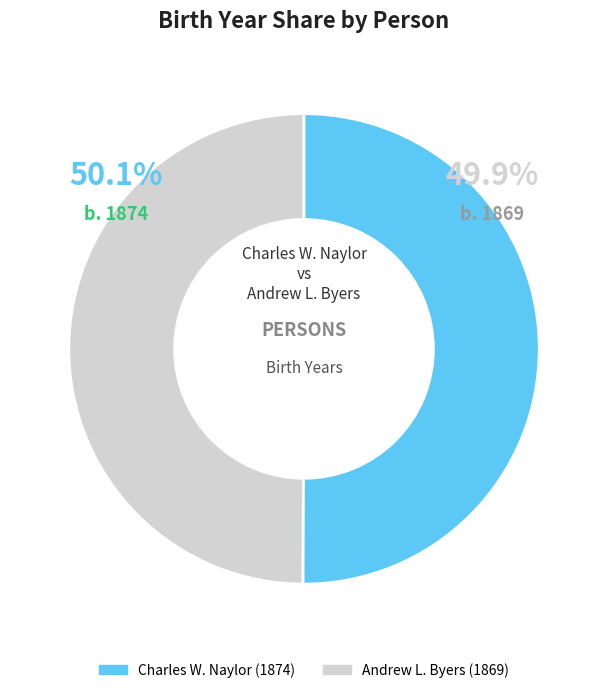

Count the number of slices in the pie.

2